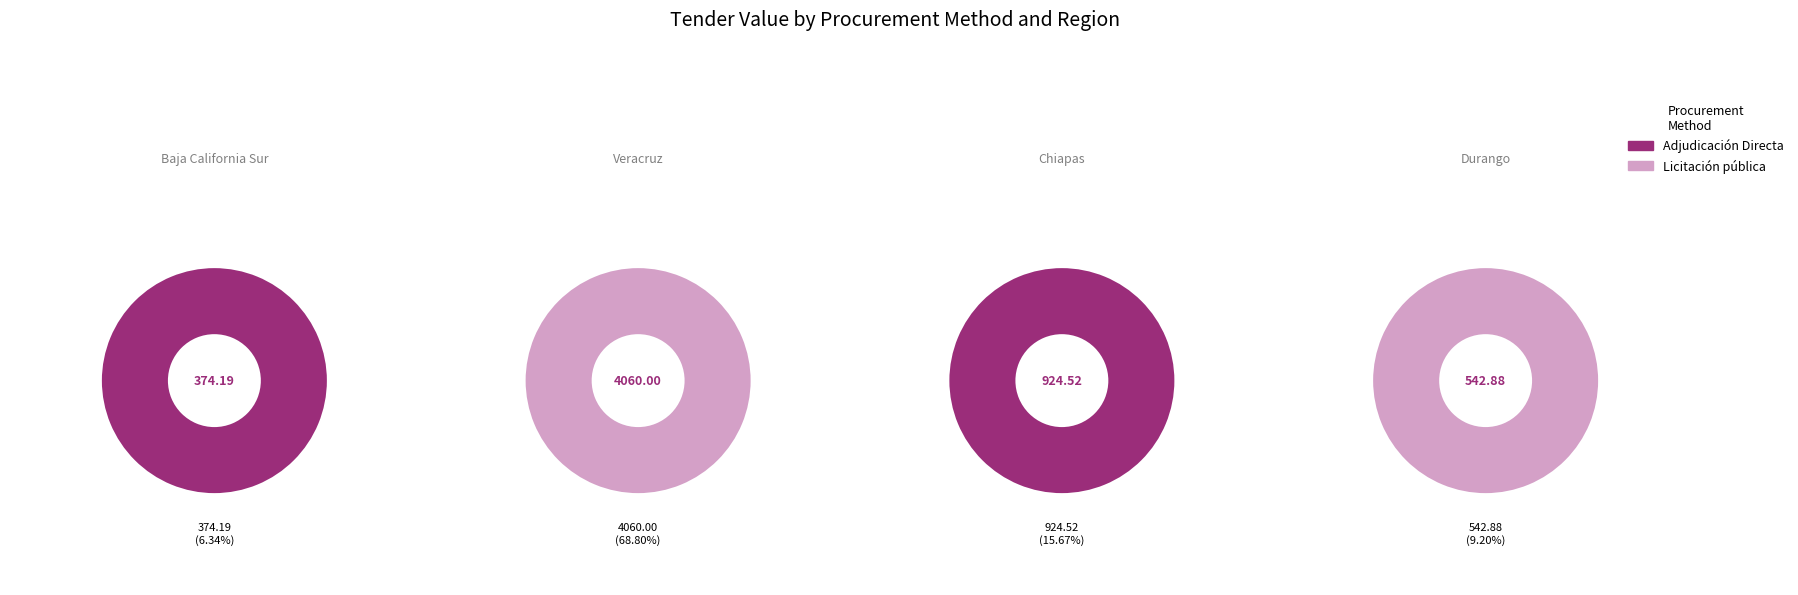

Between Adjudicación Directa and Licitación pública, which is larger?

Licitación pública